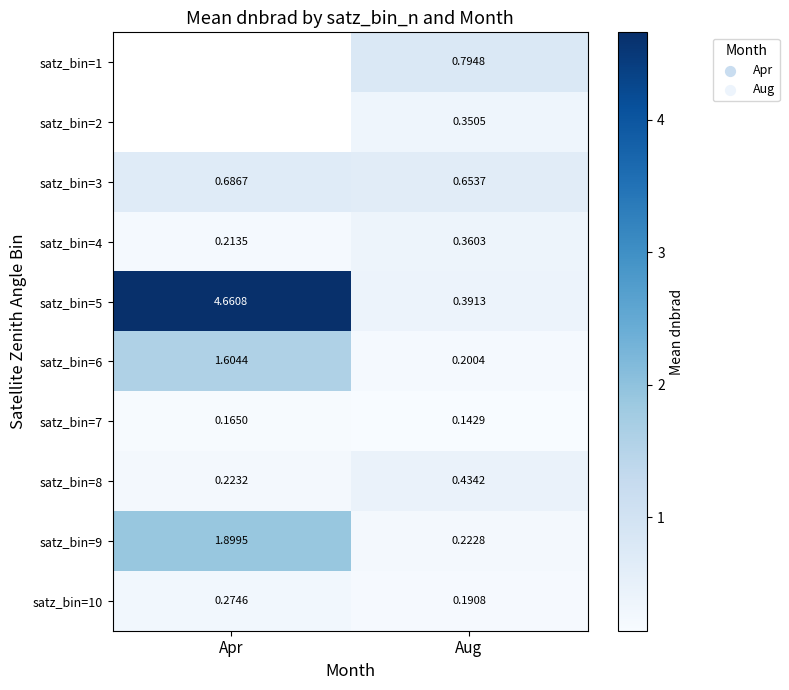

What is the minimum value shown in the chart?

0.1